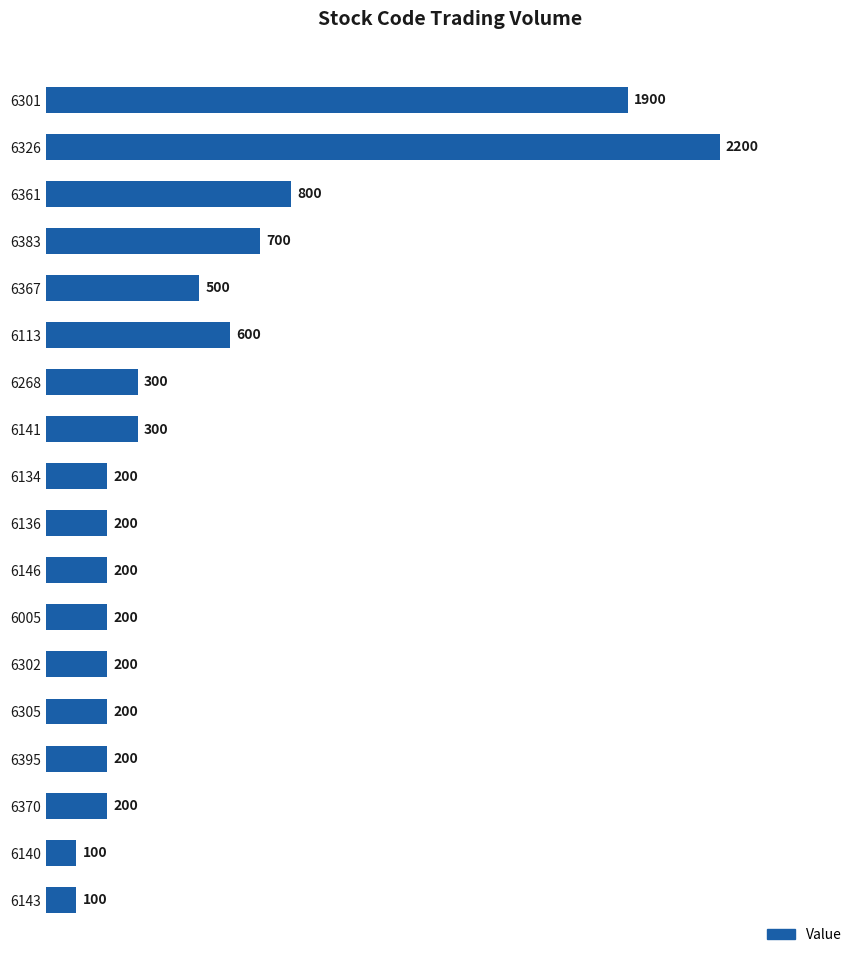

What is the difference between the second highest and second lowest values?

1800